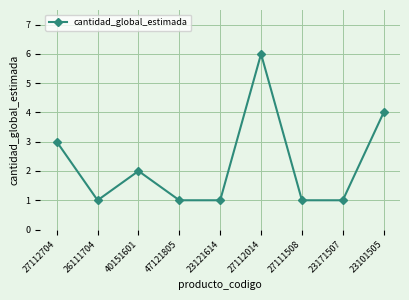

What is the smallest value displayed?

1